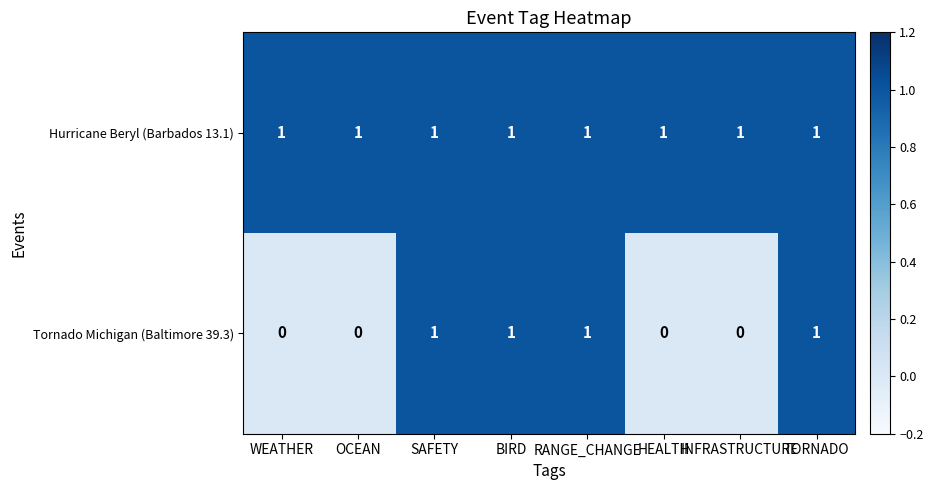

How many series are shown in this chart?

2